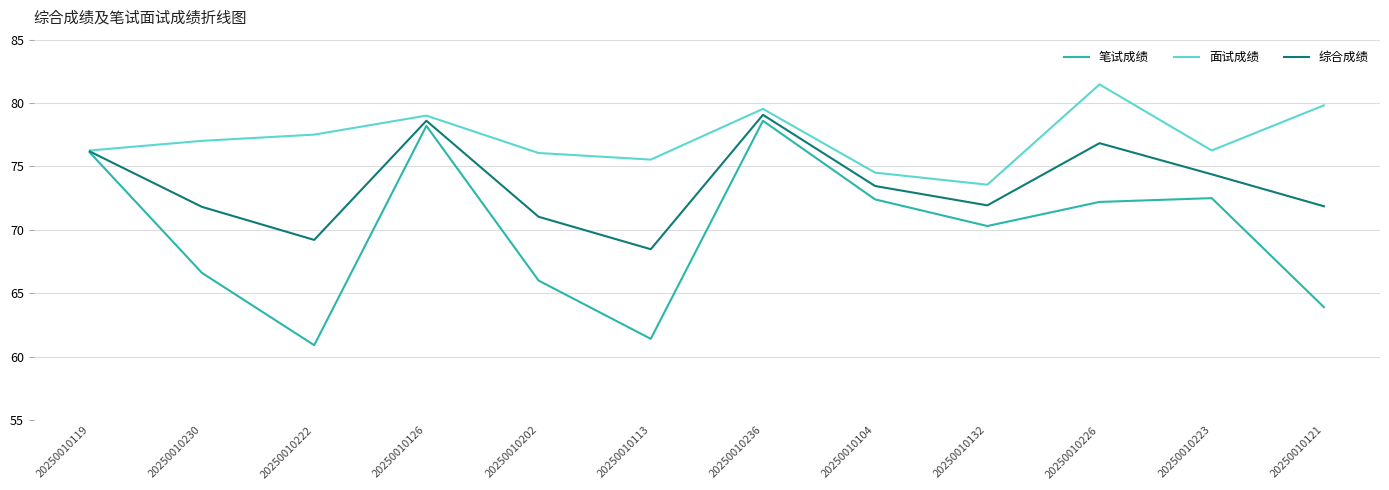

What position from the right is 20250010226?

3